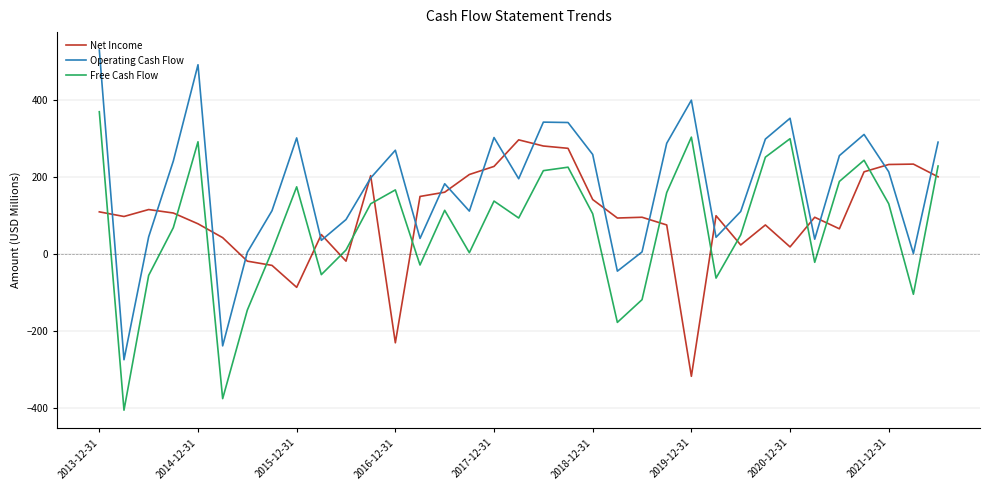

Which series has the largest range (max minus min)?

Operating Cash Flow